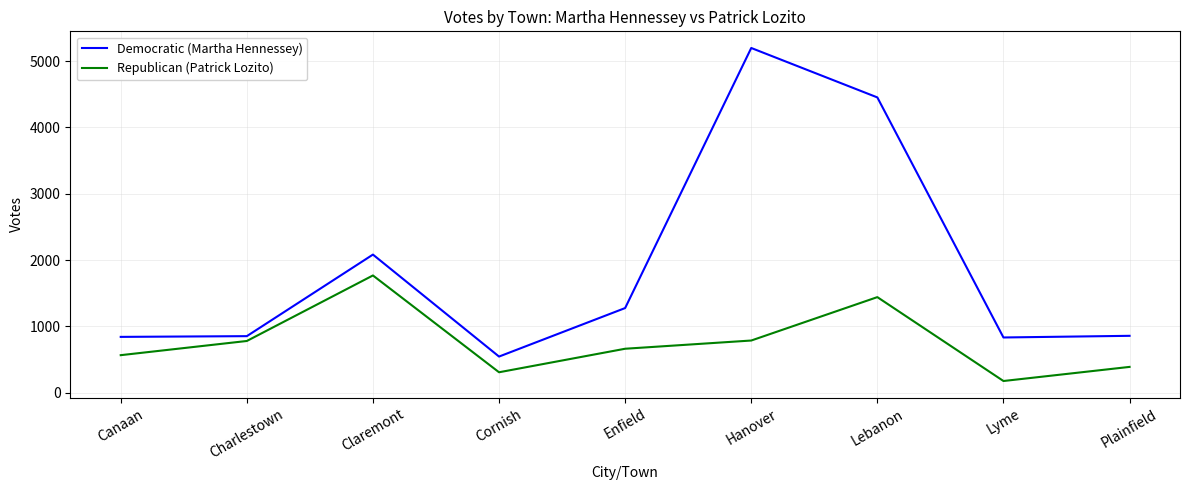

What is the minimum value shown in the chart?

174